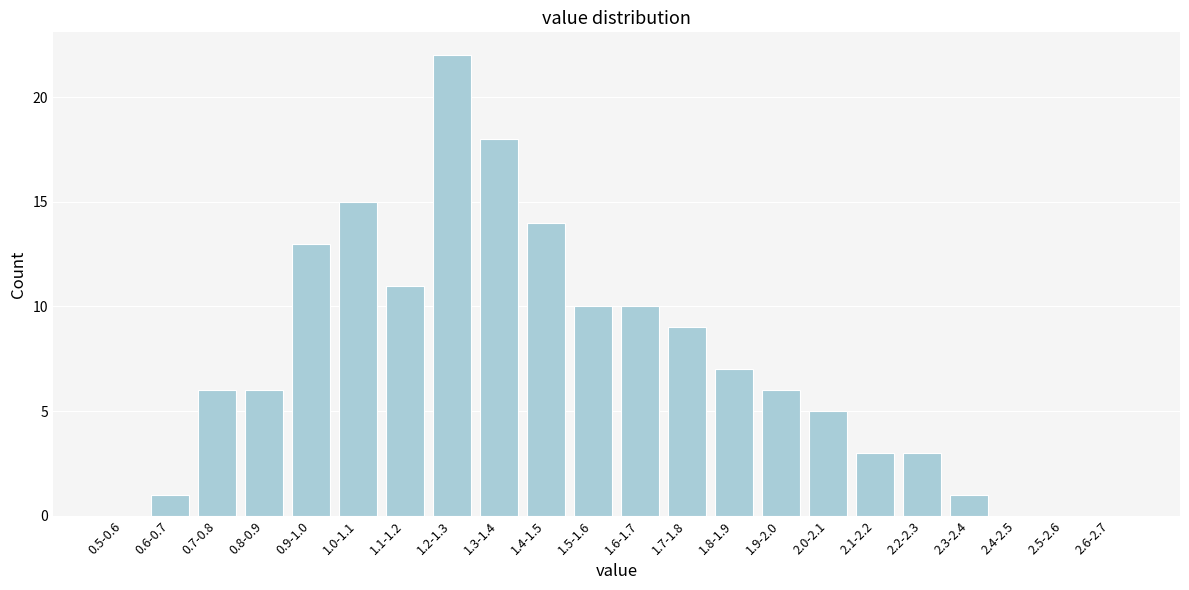

Reading left to right, list all the values displayed in this chart.

0.5-0.6=0	0.6-0.7=1	0.7-0.8=6	0.8-0.9=6	0.9-1.0=13	1.0-1.1=15	1.1-1.2=11	1.2-1.3=22	1.3-1.4=18	1.4-1.5=14	1.5-1.6=10	1.6-1.7=10	1.7-1.8=9	1.8-1.9=7	1.9-2.0=6	2.0-2.1=5	2.1-2.2=3	2.2-2.3=3	2.3-2.4=1	2.4-2.5=0	2.5-2.6=0	2.6-2.7=0